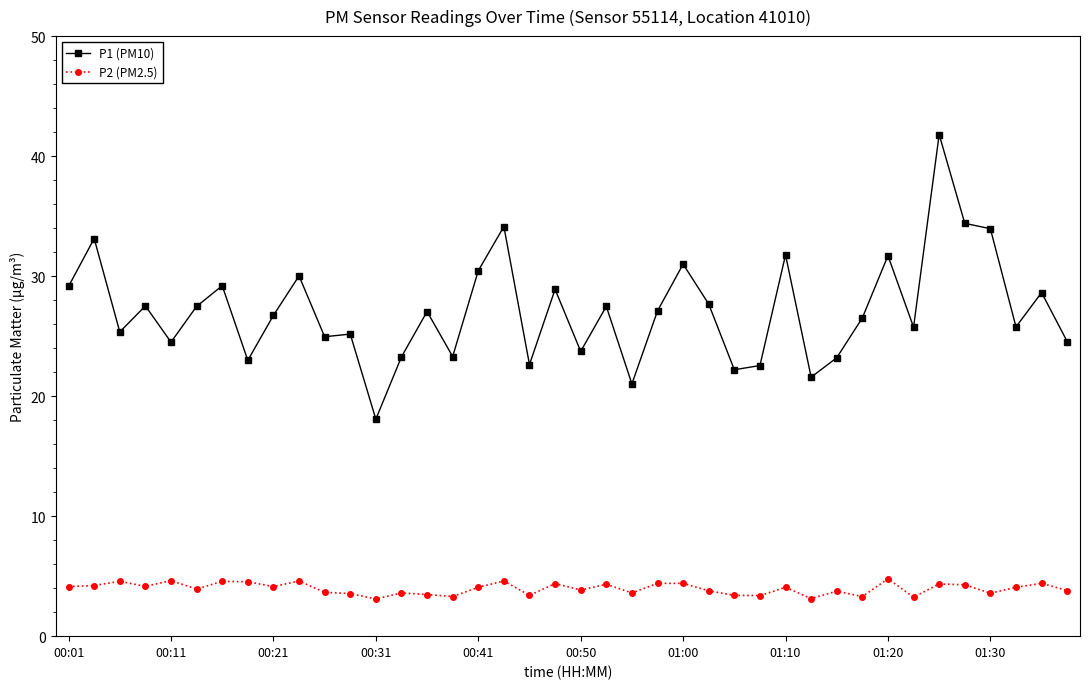

Rank the series by their average value, from highest to lowest.

P1 (PM10), P2 (PM2.5)